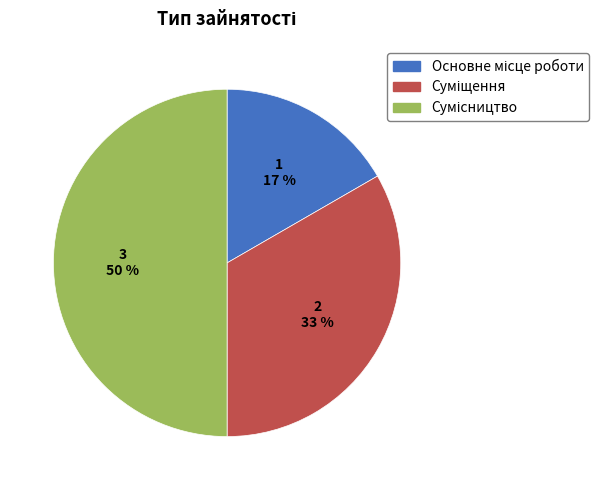

To the nearest percent, what is the difference between the largest and smallest slice percentages?

33%